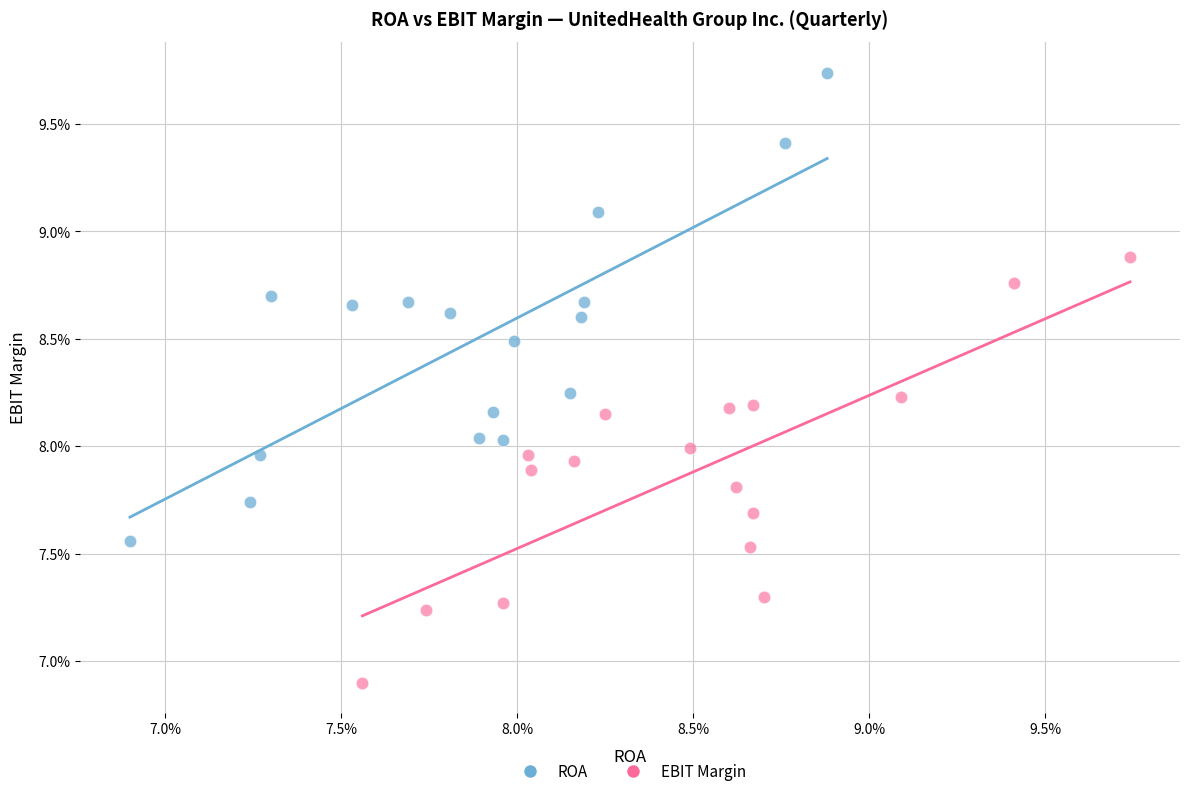

Which series contains the lowest Y value?

EBIT Margin